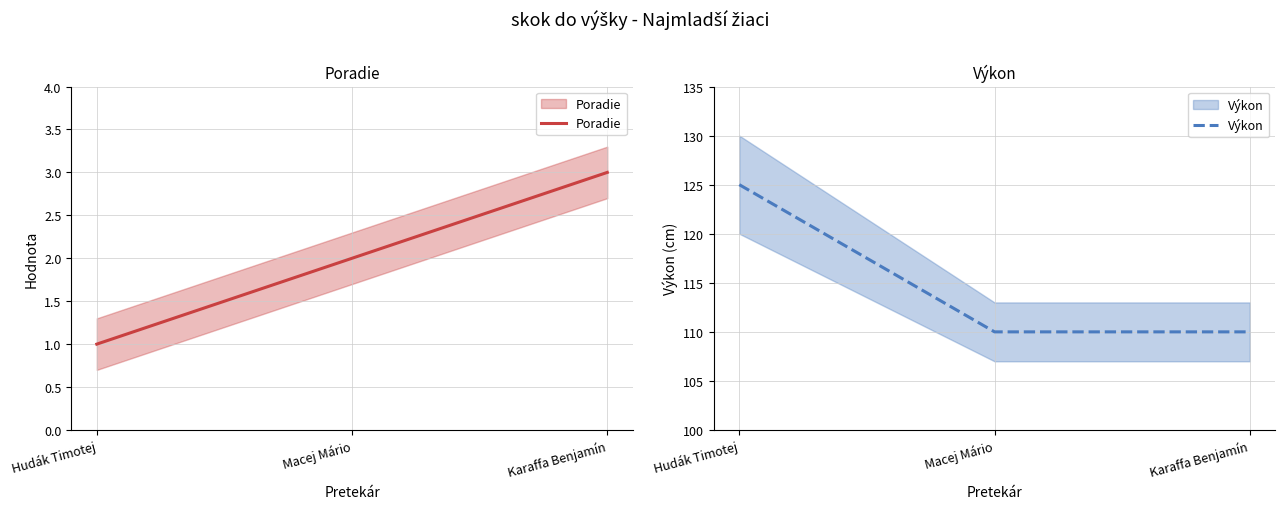

Which series changed the most between Macej Mário and Karaffa Benjamín?

Poradie